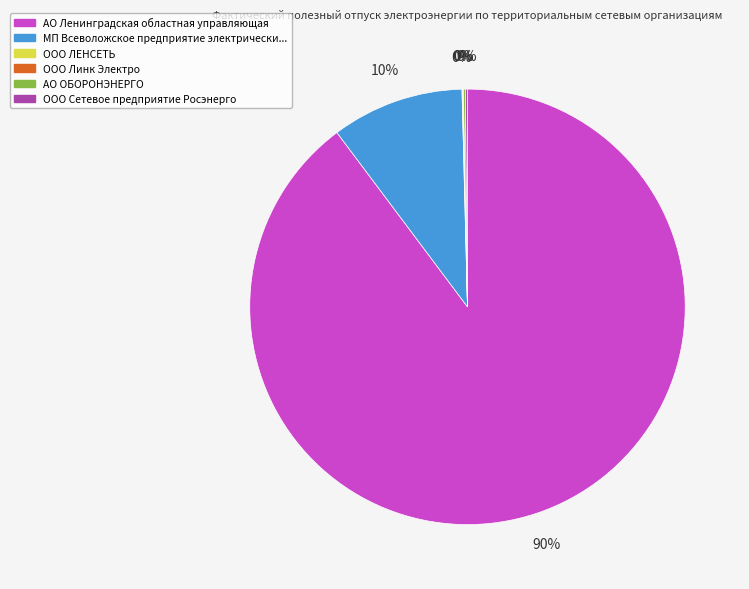

To the nearest percent, what is the difference between the largest and smallest slice percentages?

90%